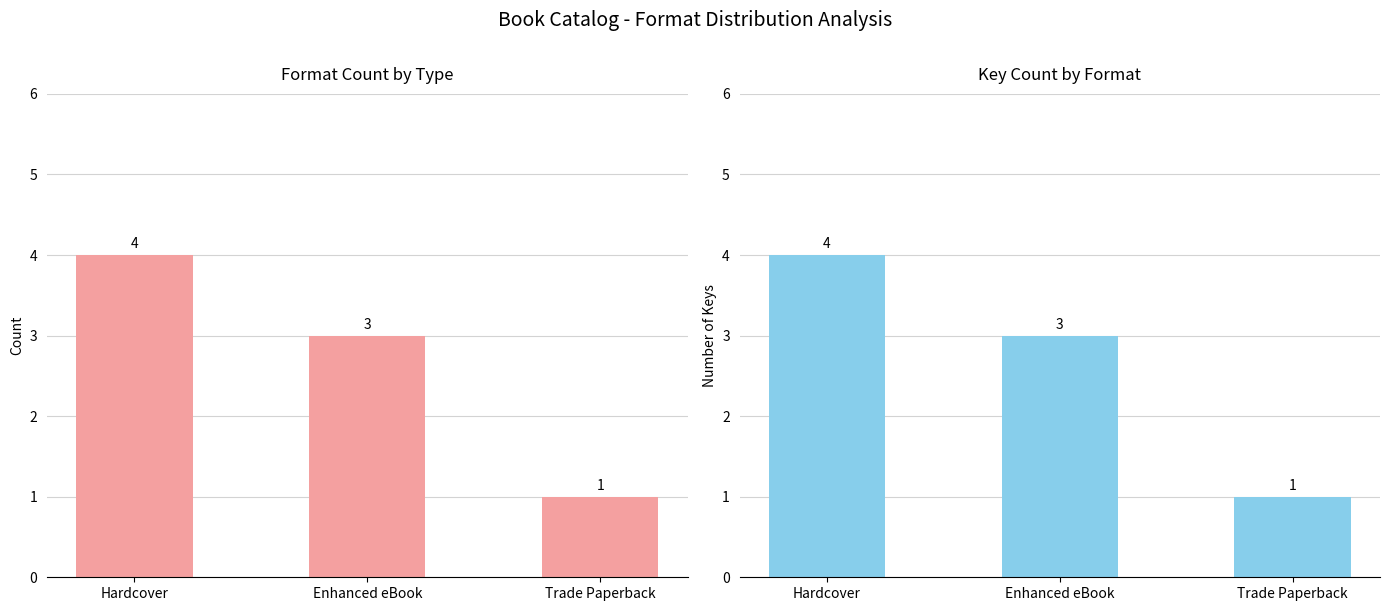

What is the sum of the Format Count values at Trade Paperback and Hardcover?

5